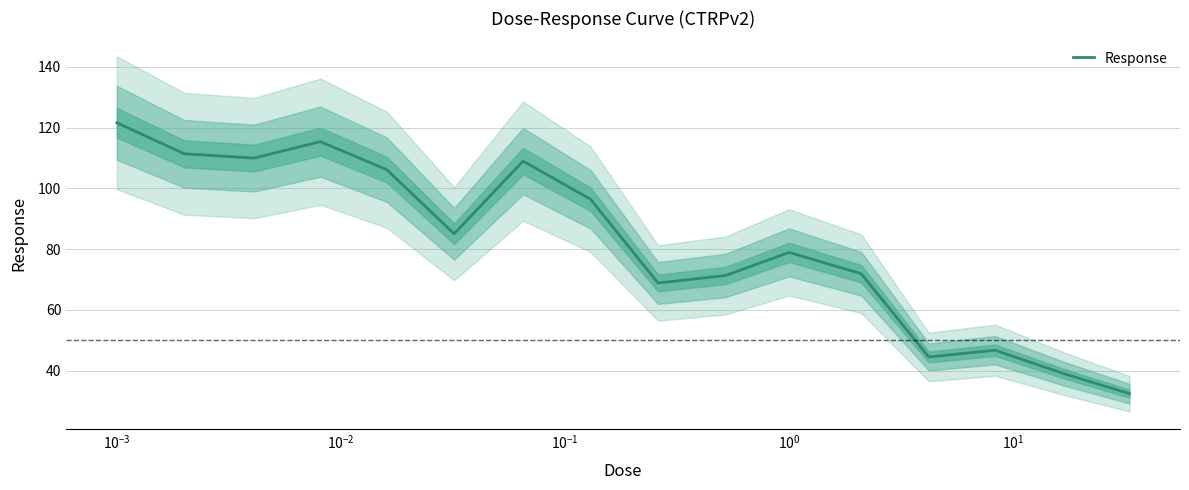

True or false: there are more than 2 points higher than both neighbors.

True